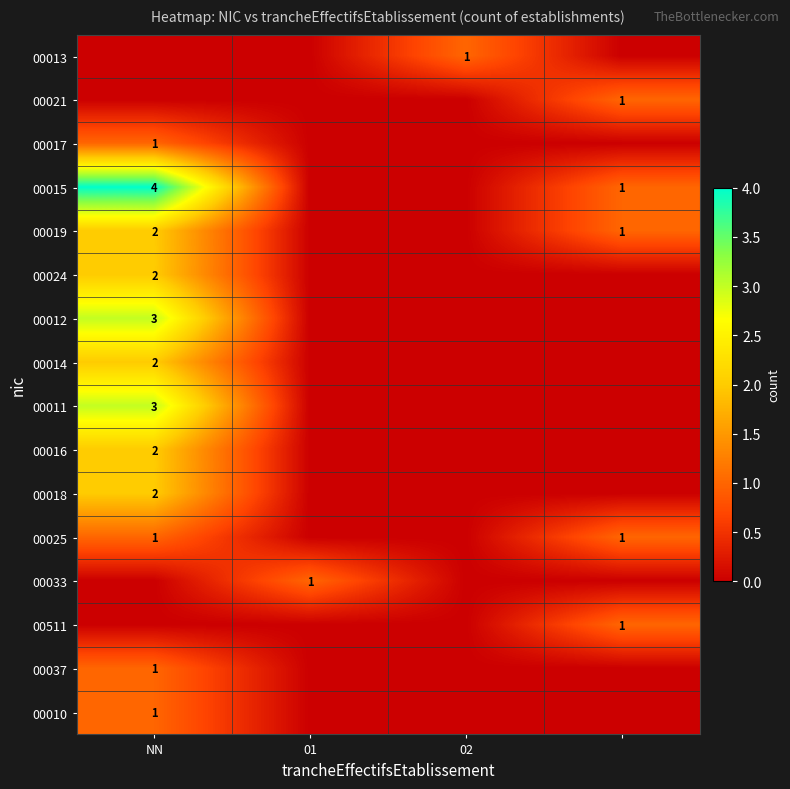

The 00012 series shows 0 at 01. True or false?

True